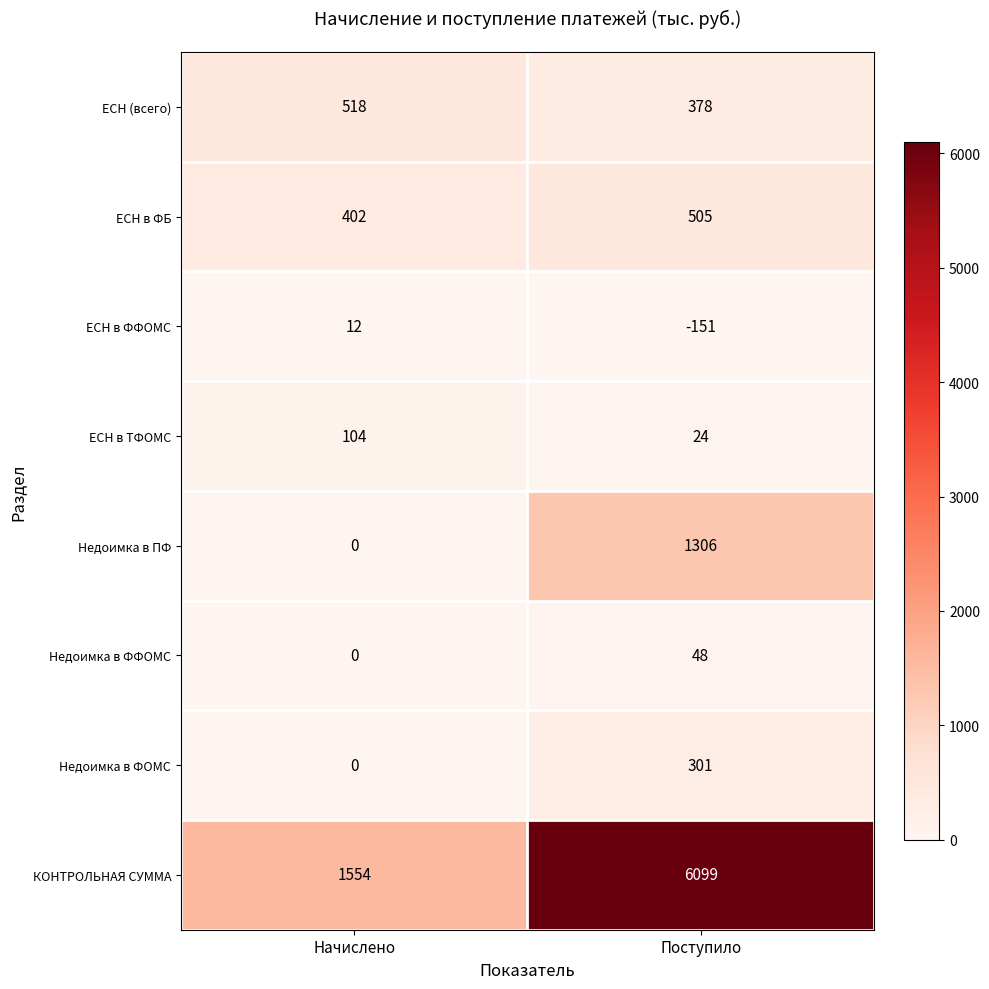

Reading right to left, extract all data points from this chart.

ЕСН (всего): 378	518
ЕСН в ФБ: 505	402
ЕСН в ФФОМС: -151	12
ЕСН в ТФОМС: 24	104
Недоимка в ПФ: 1306	0
Недоимка в ФФОМС: 48	0
Недоимка в ФОМС: 301	0
КОНТРОЛЬНАЯ СУММА: 6099	1554